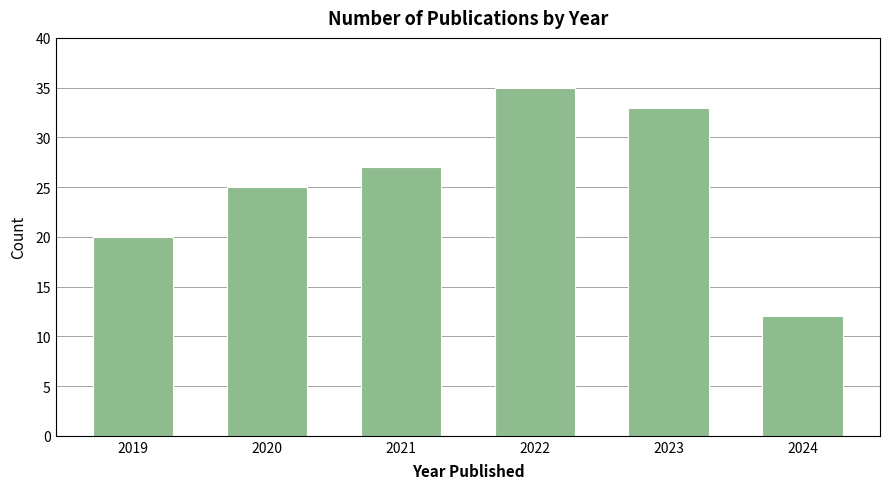

Reading left to right, extract all data points from this chart.

2019=20	2020=25	2021=27	2022=35	2023=33	2024=12